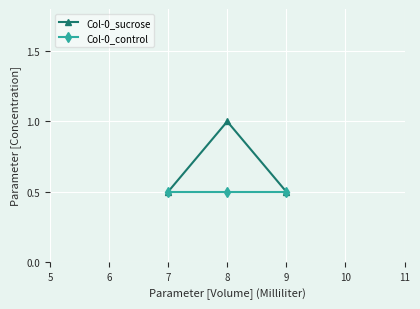

What is the sum of all Col-0_control values?

1.5